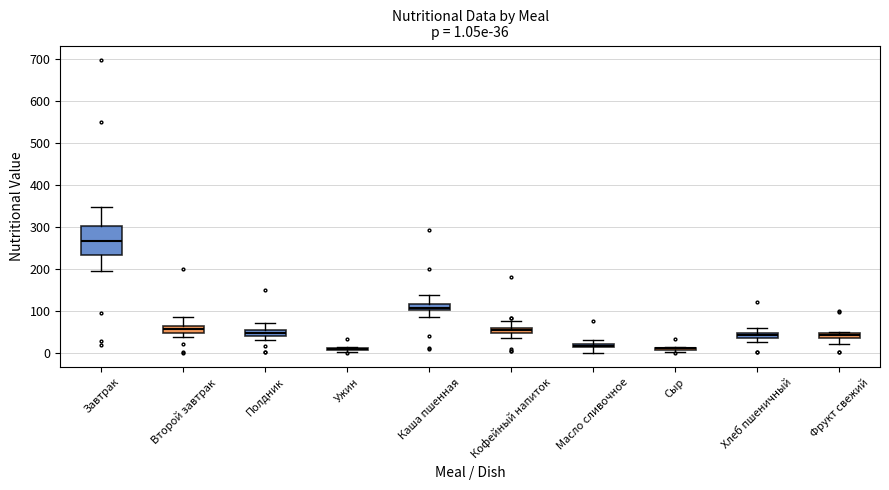

Which box is the tallest, from its lower edge to its upper edge?

Завтрак